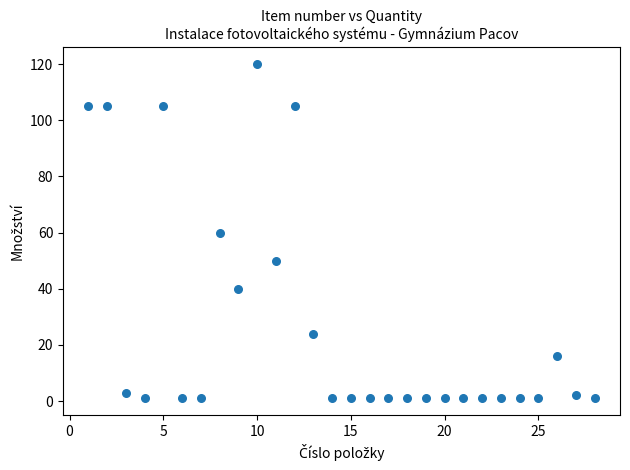

What is the range of Y values (max minus min)?

119